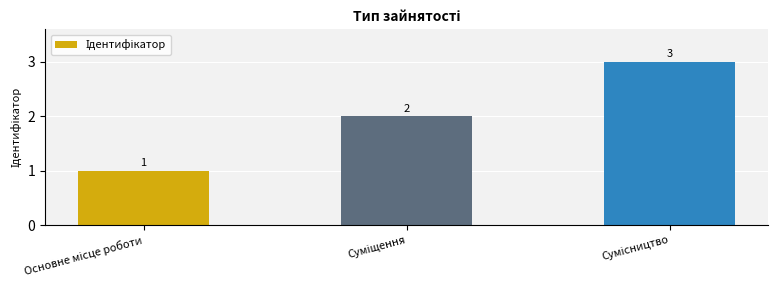

What is the sum of all values?

6